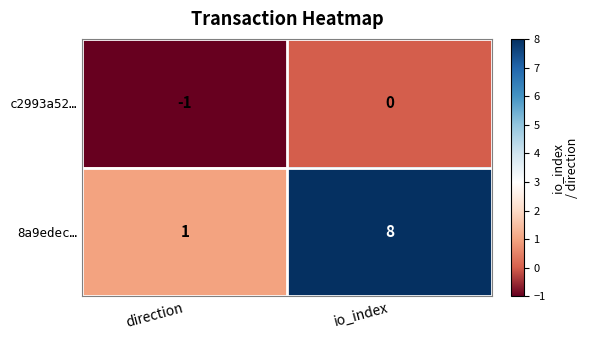

How many data points in 8a9edec… are less than 8?

1